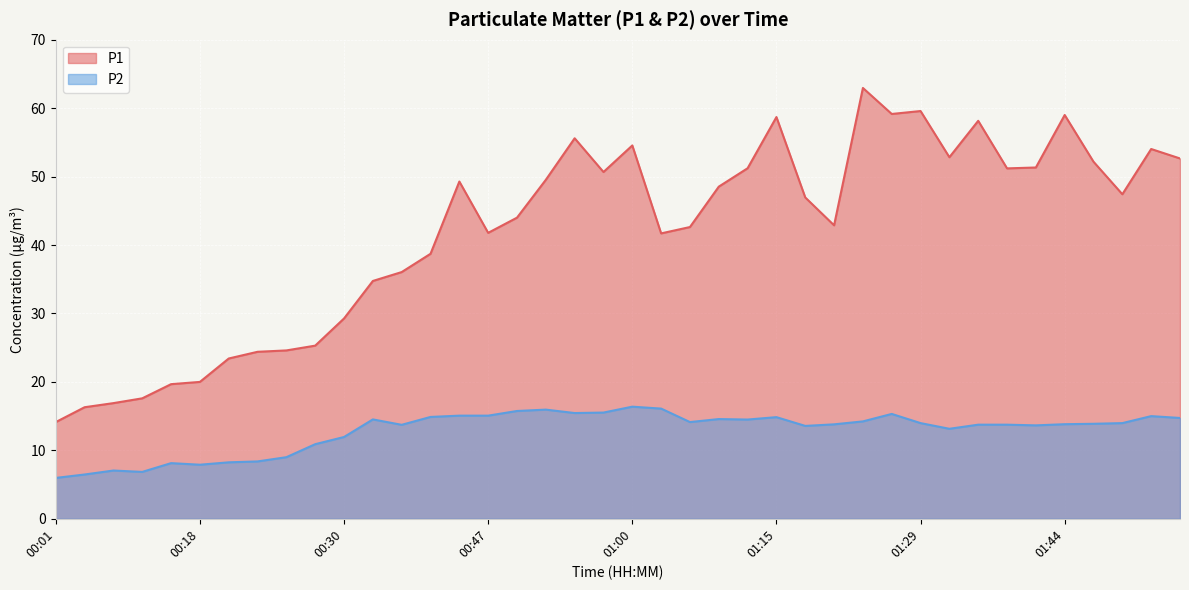

Reading right to left, what are all the values shown in this chart?

P1: 01:57=52.6	01:54=54.0	01:52=47.4	01:47=52.2	01:44=59.0	01:42=51.3	01:39=51.2	01:37=58.1	01:34=52.8	01:29=59.6	01:27=59.1	01:25=63.0	01:22=42.9	01:20=47.0	01:15=58.7	01:10=51.2	01:07=48.5	01:05=42.6	01:02=41.7	01:00=54.5	00:57=50.7	00:55=55.6	00:52=49.5	00:50=44.0	00:47=41.8	00:45=49.3	00:42=38.7	00:40=36.0	00:38=34.8	00:30=29.3	00:28=25.3	00:25=24.6	00:23=24.4	00:20=23.4	00:18=20.0	00:15=19.7	00:13=17.6	00:10=16.9	00:06=16.3	00:01=14.1
P2: 01:57=14.7	01:54=15.0	01:52=14.0	01:47=13.9	01:44=13.8	01:42=13.7	01:39=13.8	01:37=13.8	01:34=13.2	01:29=14.0	01:27=15.3	01:25=14.2	01:22=13.8	01:20=13.6	01:15=14.8	01:10=14.5	01:07=14.6	01:05=14.1	01:02=16.1	01:00=16.4	00:57=15.5	00:55=15.4	00:52=15.9	00:50=15.8	00:47=15.1	00:45=15.1	00:42=14.9	00:40=13.7	00:38=14.5	00:30=11.9	00:28=10.9	00:25=9.0	00:23=8.4	00:20=8.2	00:18=7.9	00:15=8.1	00:13=6.8	00:10=7.0	00:06=6.5	00:01=6.0